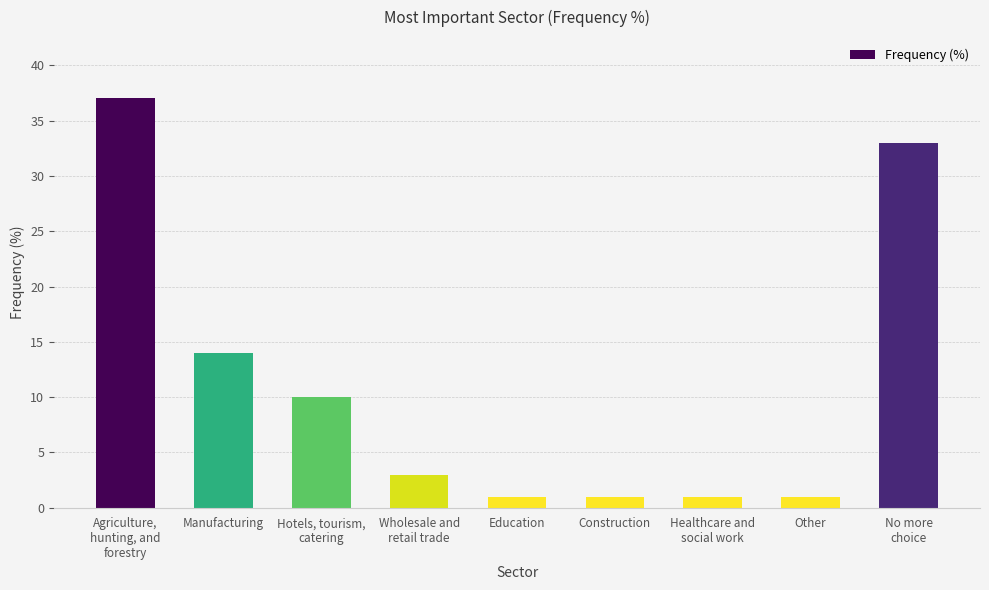

How many data points are less than 3?

4